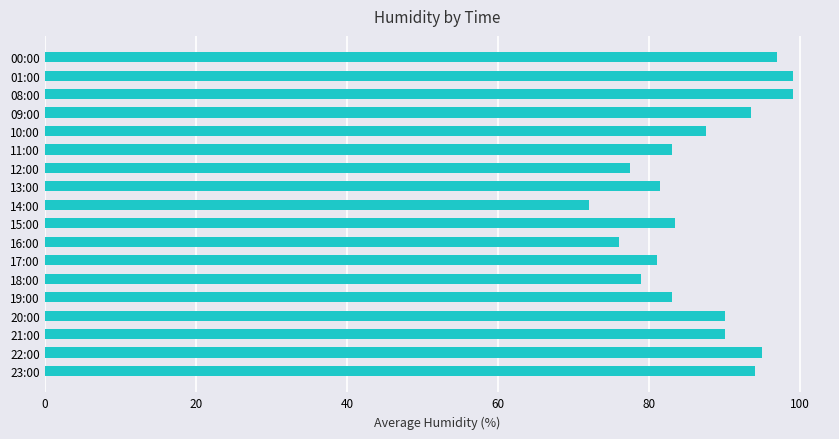

What is the value of the 8th bar from the top?

81.5